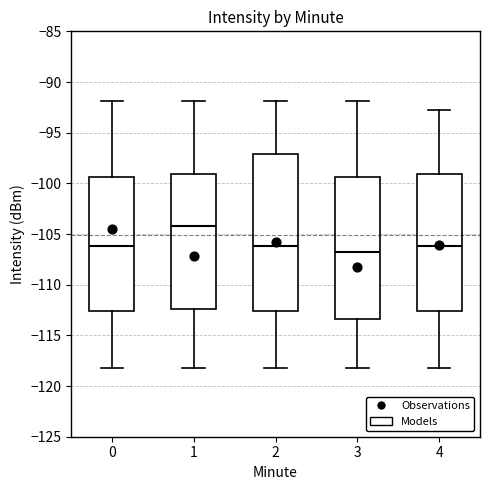

Which box has the highest median line?

1